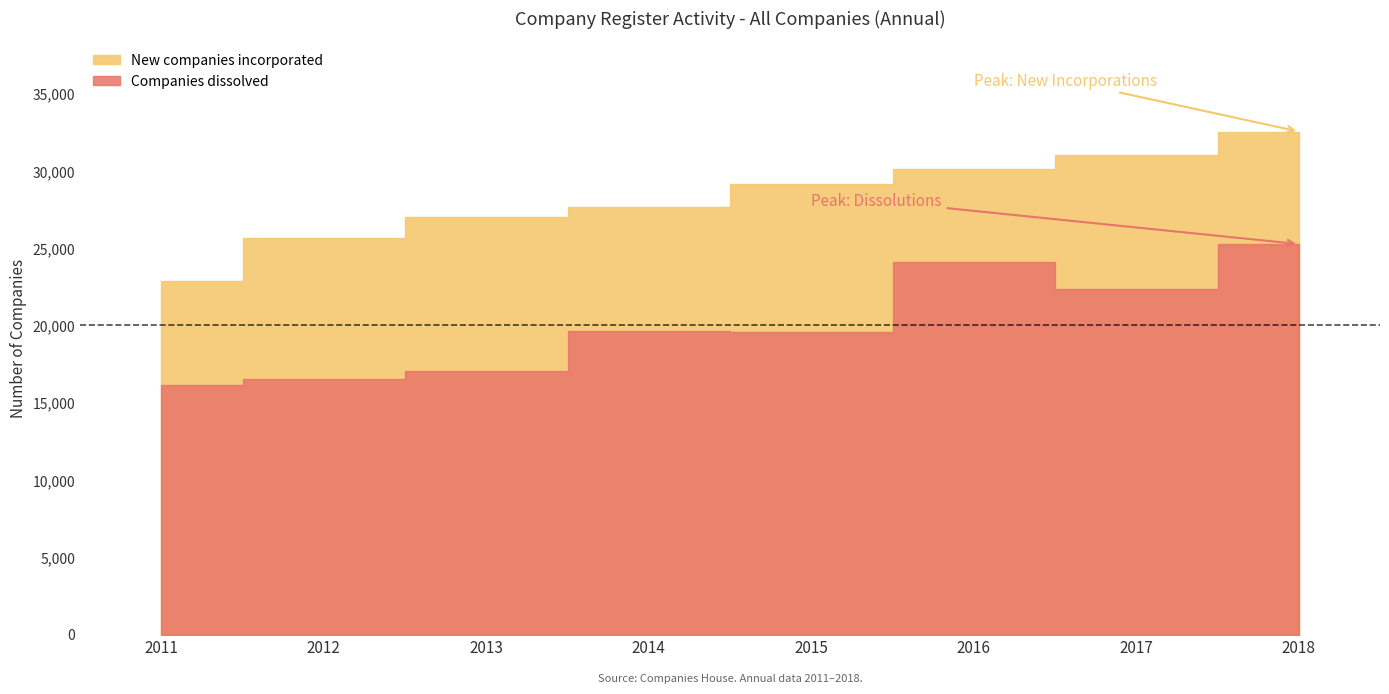

Which series has the largest total across all categories?

New companies incorporated